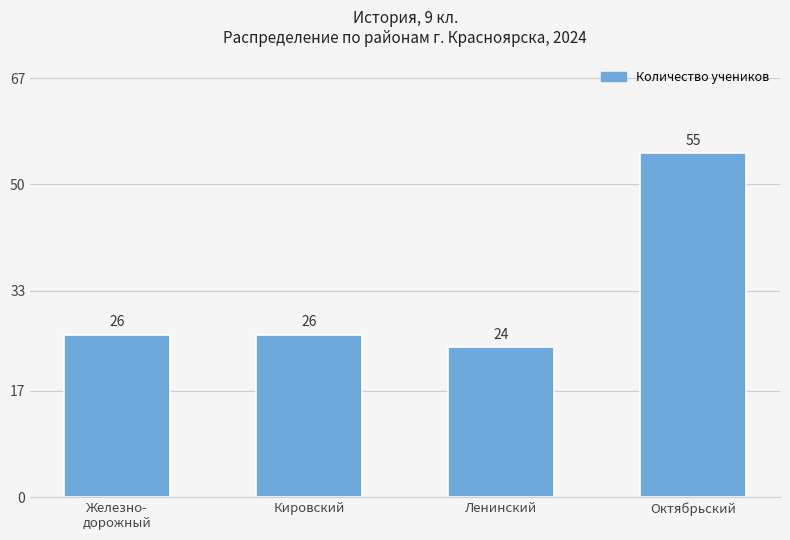

Count the number of data series in this chart.

1